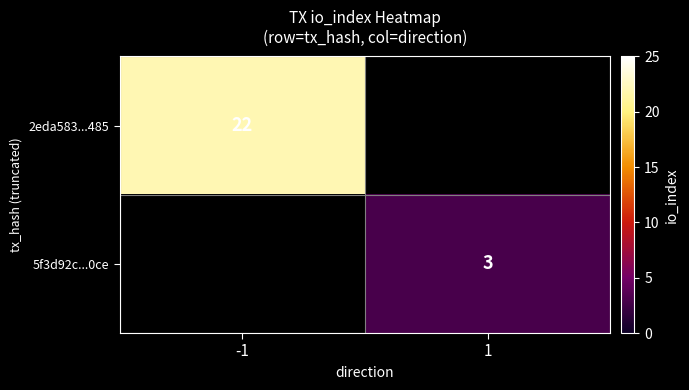

The 2eda583...485 series shows 34 at -1. True or false?

False